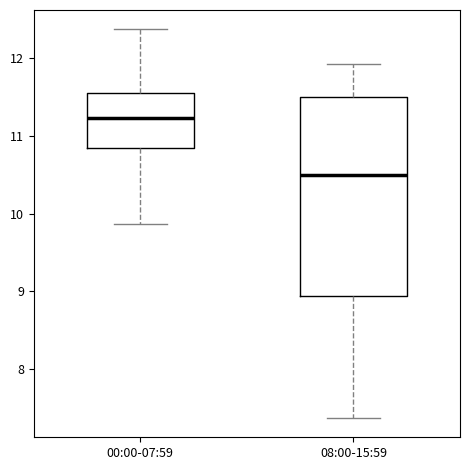

Comparing the boxes themselves (not the whiskers), which one is the tallest?

08:00-15:59